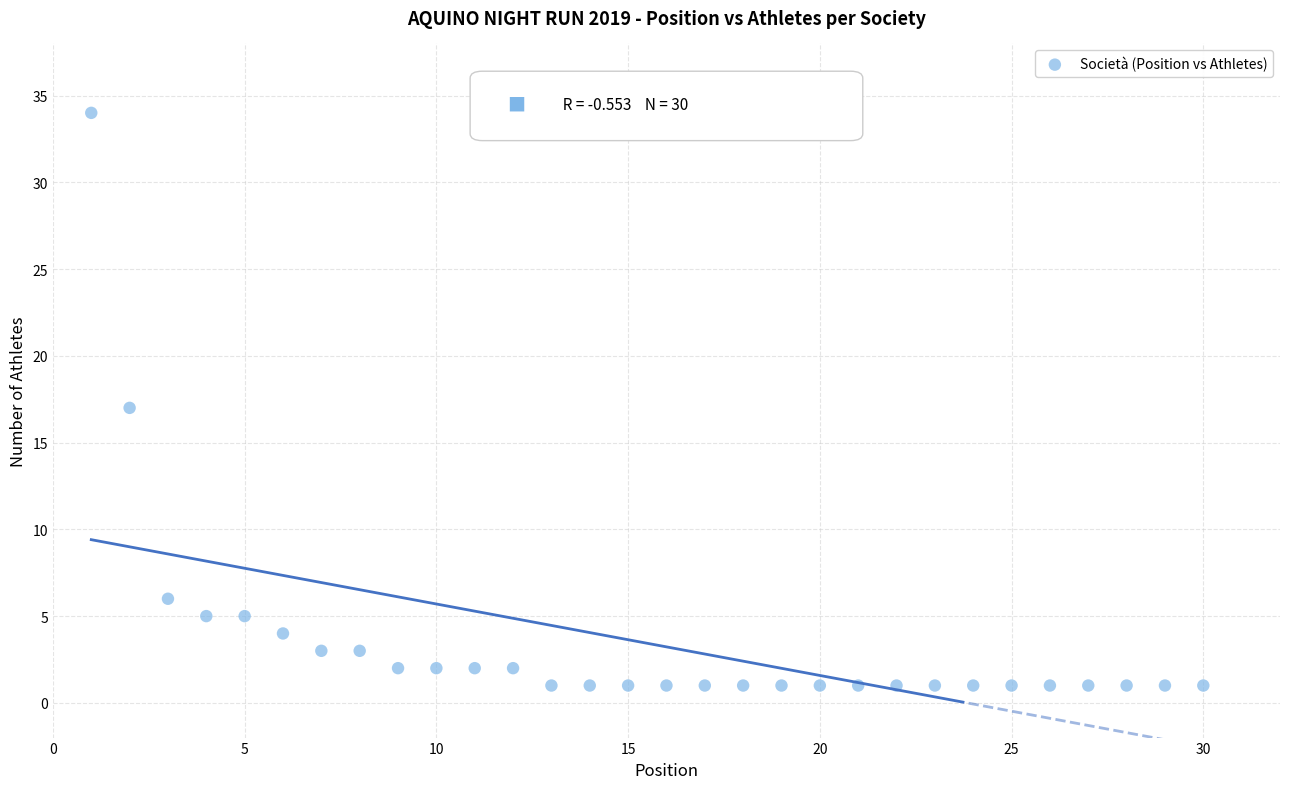

What is the range of Y values (max minus min)?

33